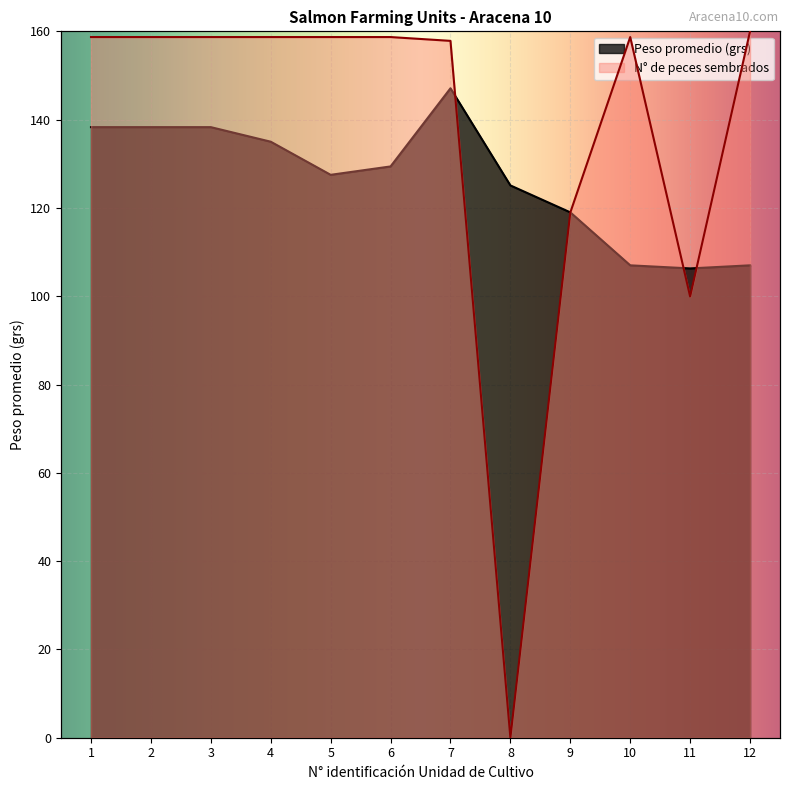

At which category is the sum across all series the highest?

7